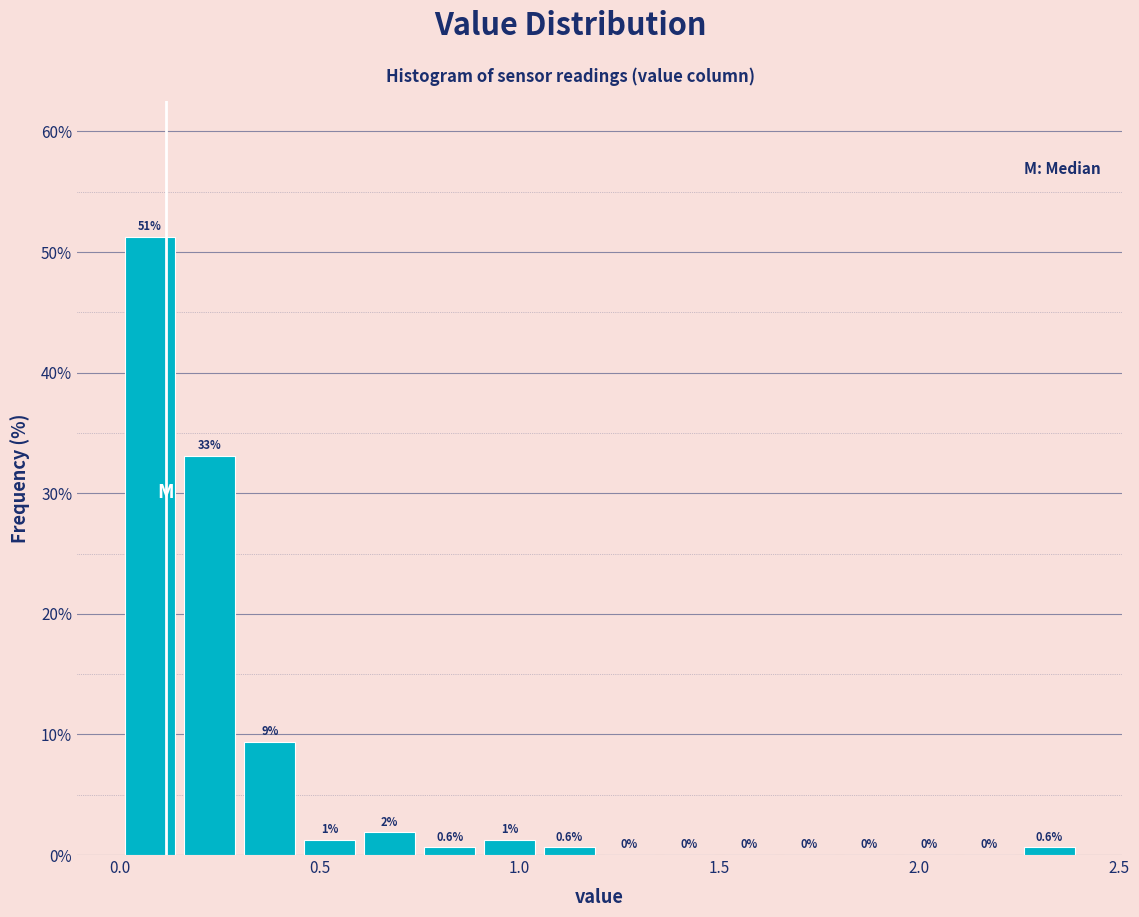

Read against the x-axis, roughly where is the centre of the tallest bar?

0.10